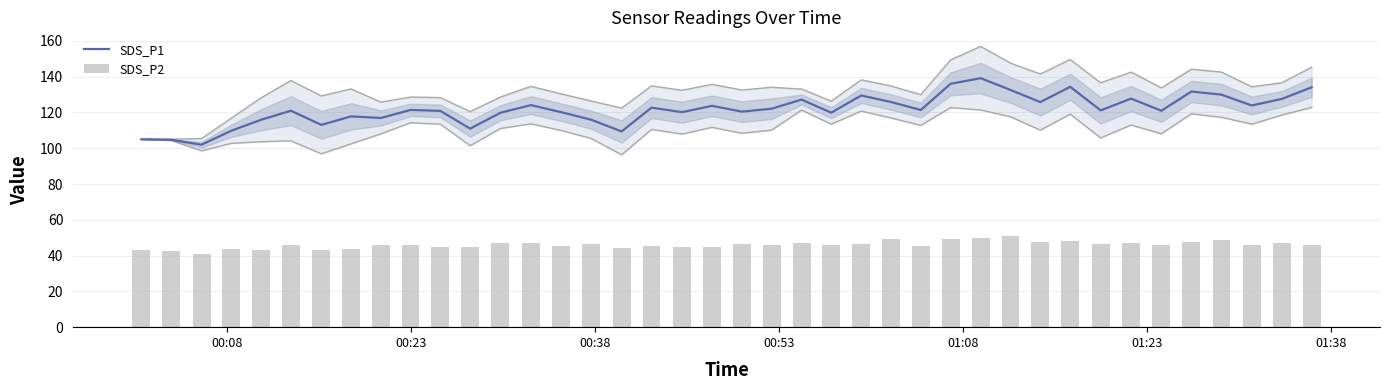

What is the lowest value of the SDS_P1 series?

102.0